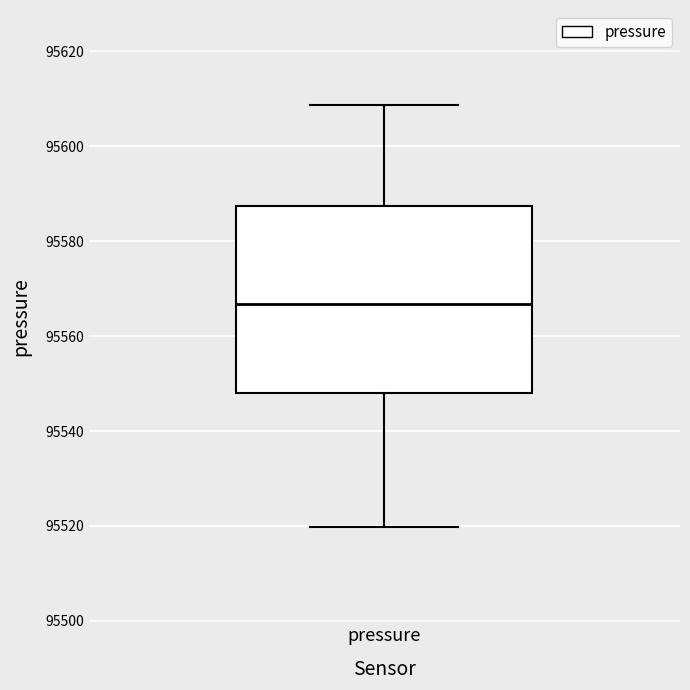

Read this box plot against the y-axis: the position of the median line, the range covered by the box, and the ends of both whiskers. The values are not printed on the chart, so give them approximately, as read against the axis.

median 95566, box 95548 to 95588, whiskers 95520 to 95608